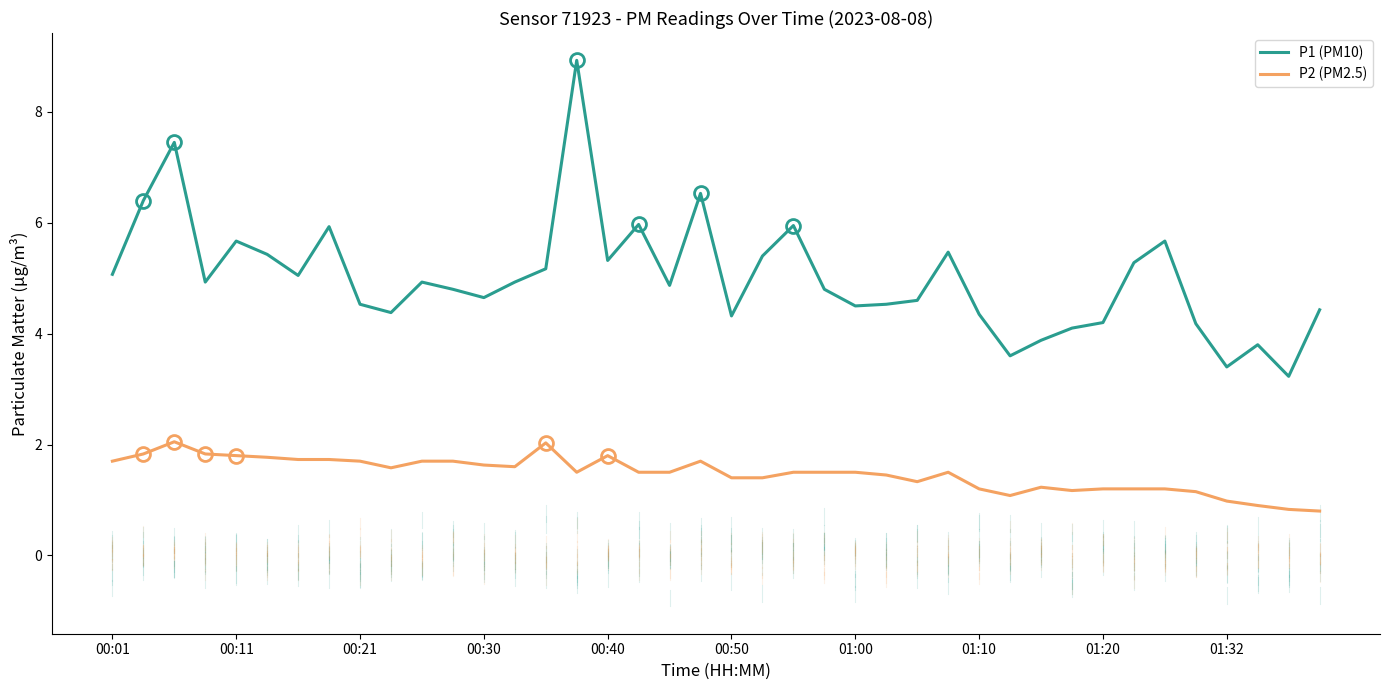

True or false: P1 (PM10) and P2 (PM2.5) intersect in this chart.

False